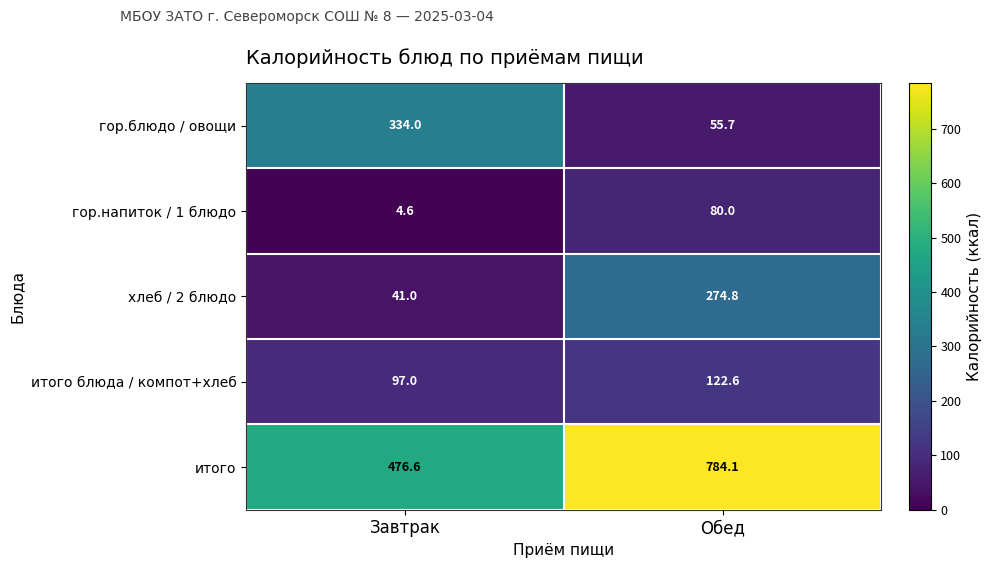

Count the number of categories in the chart.

2